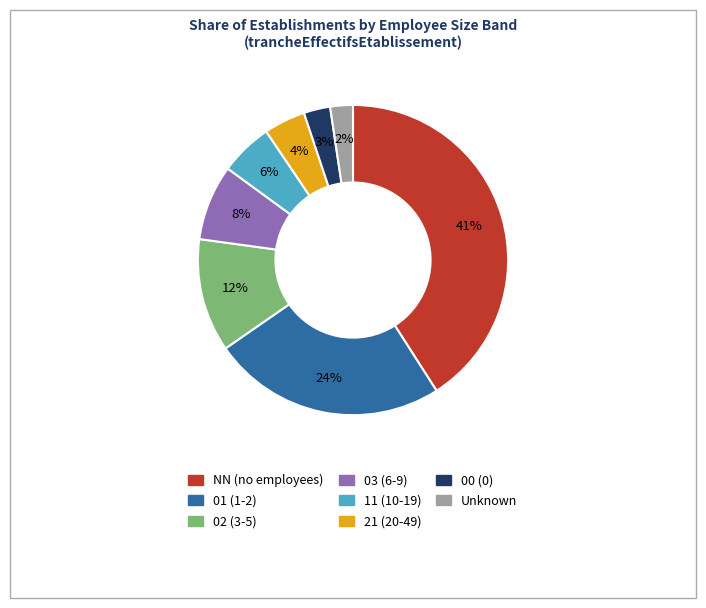

To the nearest percent, what is the average slice percentage?

12%